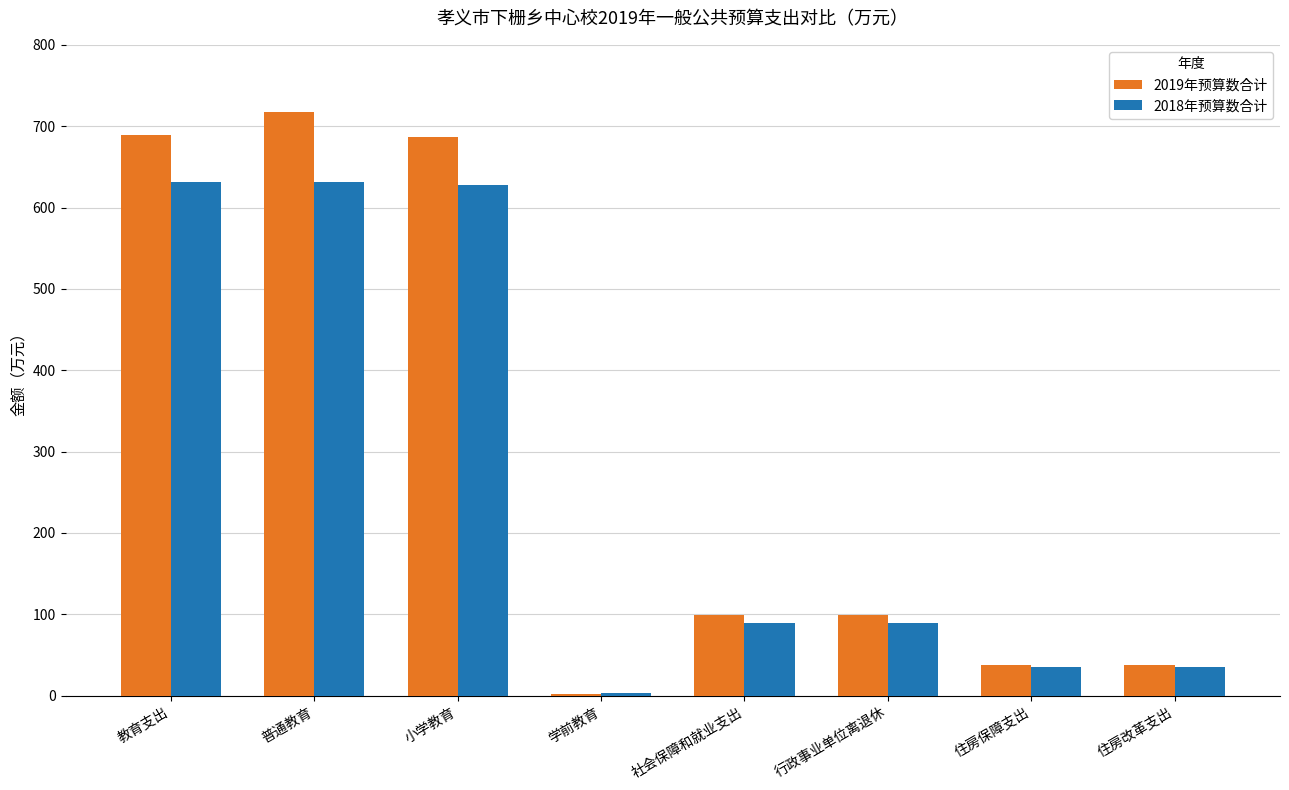

Where does the 2019年预算数合计 series first go above 99?

教育支出